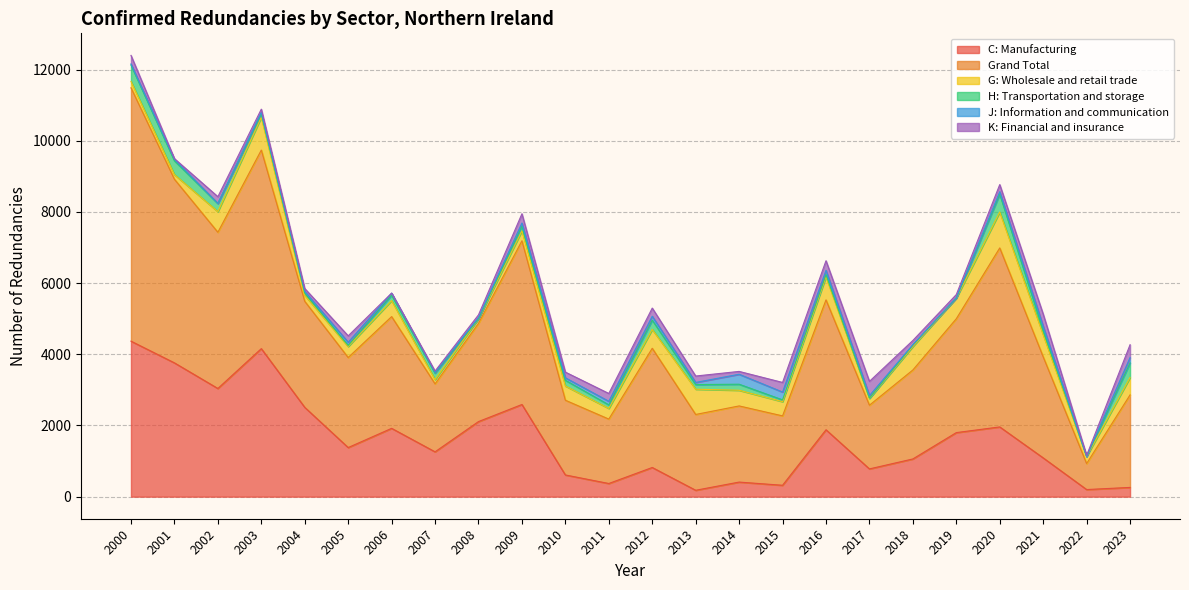

Is it true that H: Transportation and storage equals 160 at 2010?

True